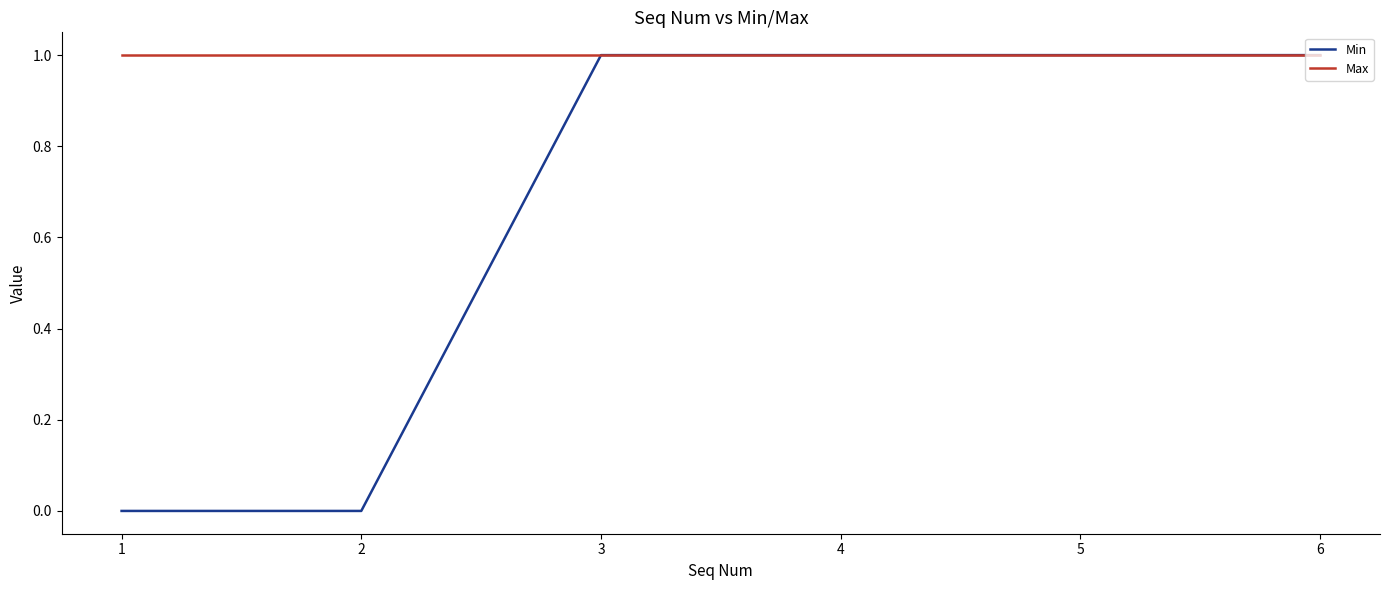

Which series changed the most between 2 and 3?

Min